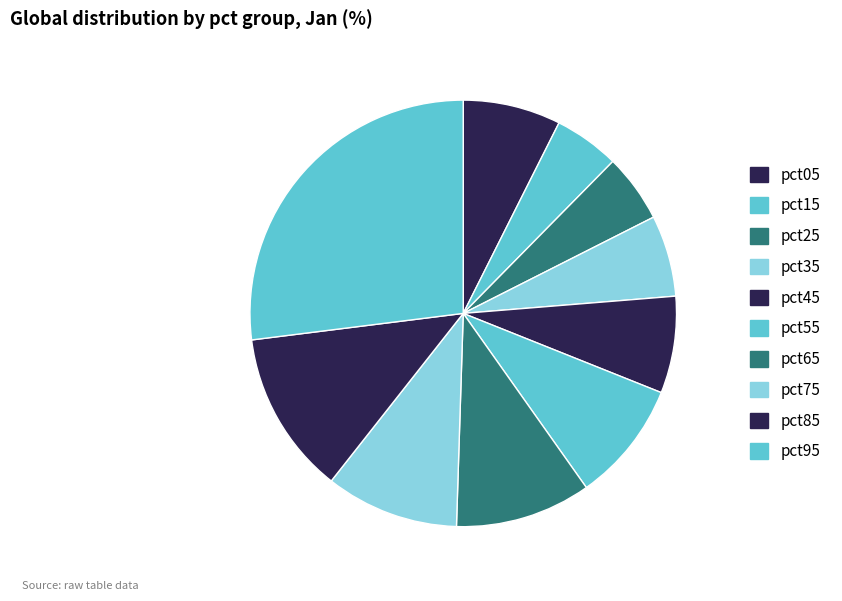

What percentage is the pct65 slice, to the nearest percent?

10%